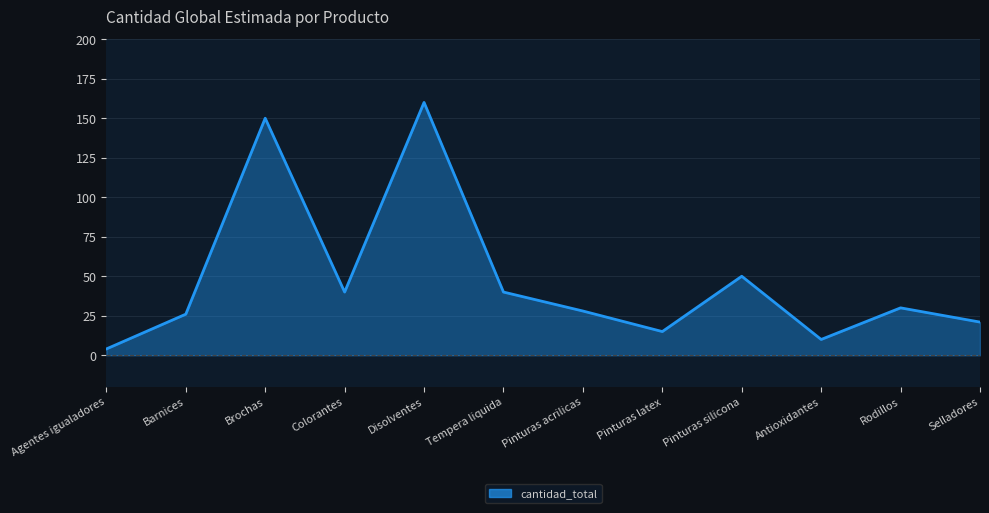

Between Brochas and Colorantes, which is larger?

Brochas